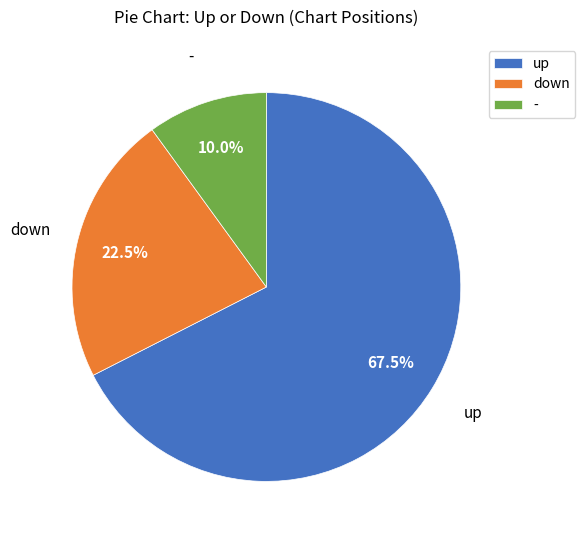

Which slice represents more than half of the pie?

up